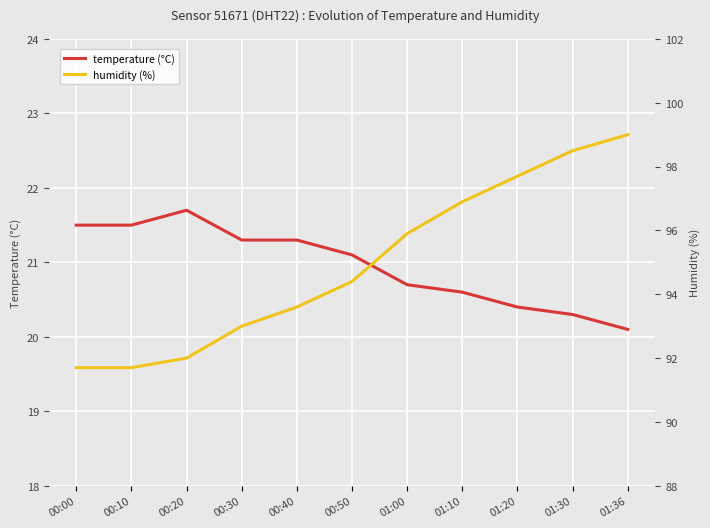

At how many categories does at least one series exceed 28?

11